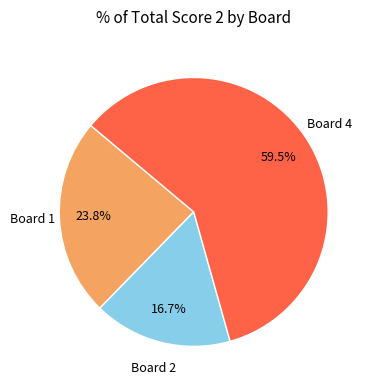

Is there a majority slice in this chart?

Yes